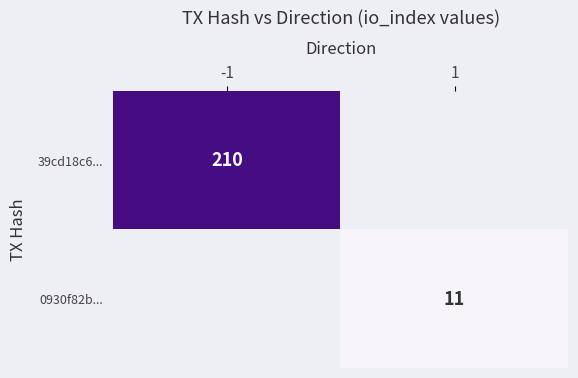

Is it true that 0930f82b... equals 16 at 1?

False